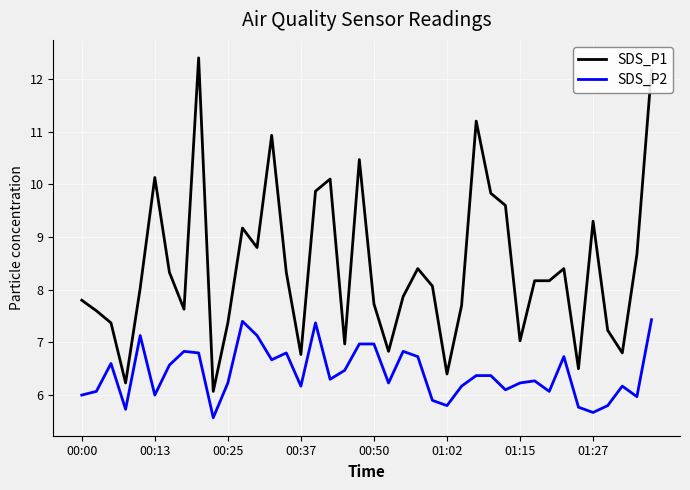

What is the difference between the maximum and second lowest values in the SDS_P2 series?

1.8